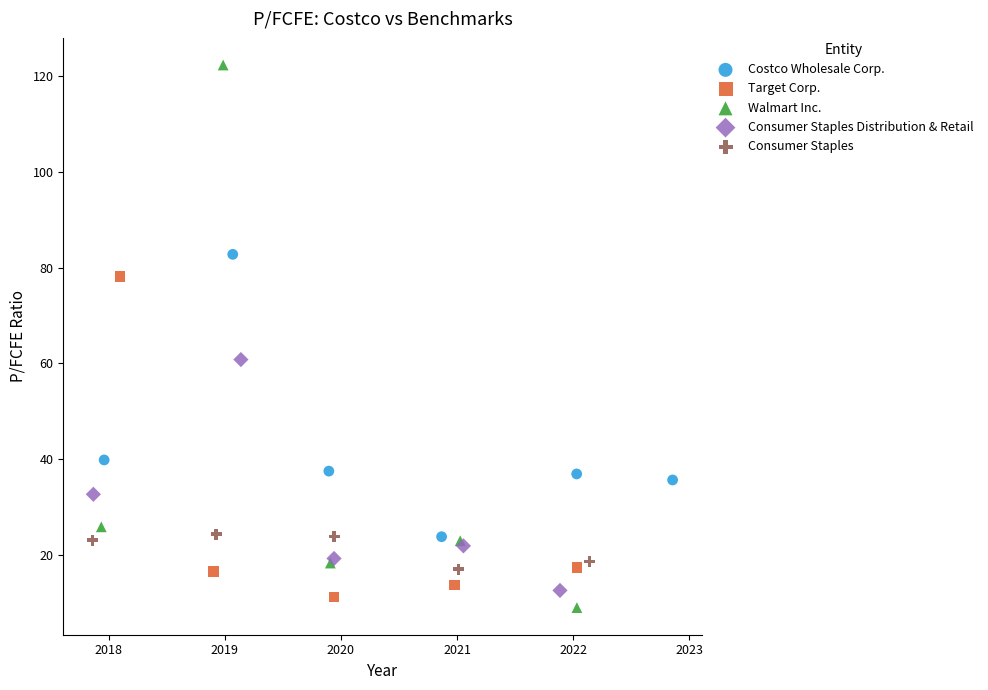

Which series reaches the maximum Y coordinate?

Walmart Inc.